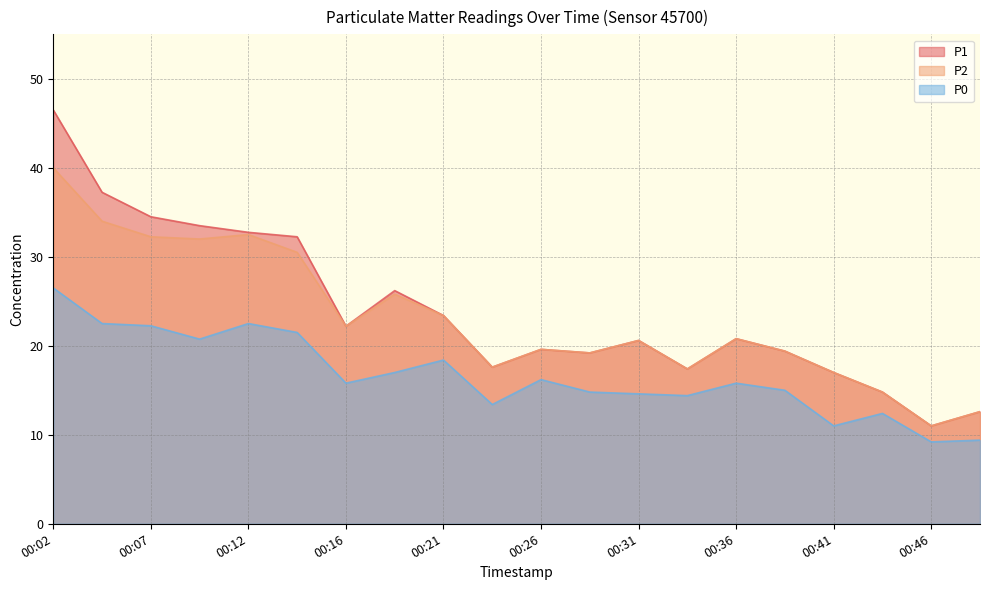

What is the difference between the second highest and minimum values in the P0 series?

13.3